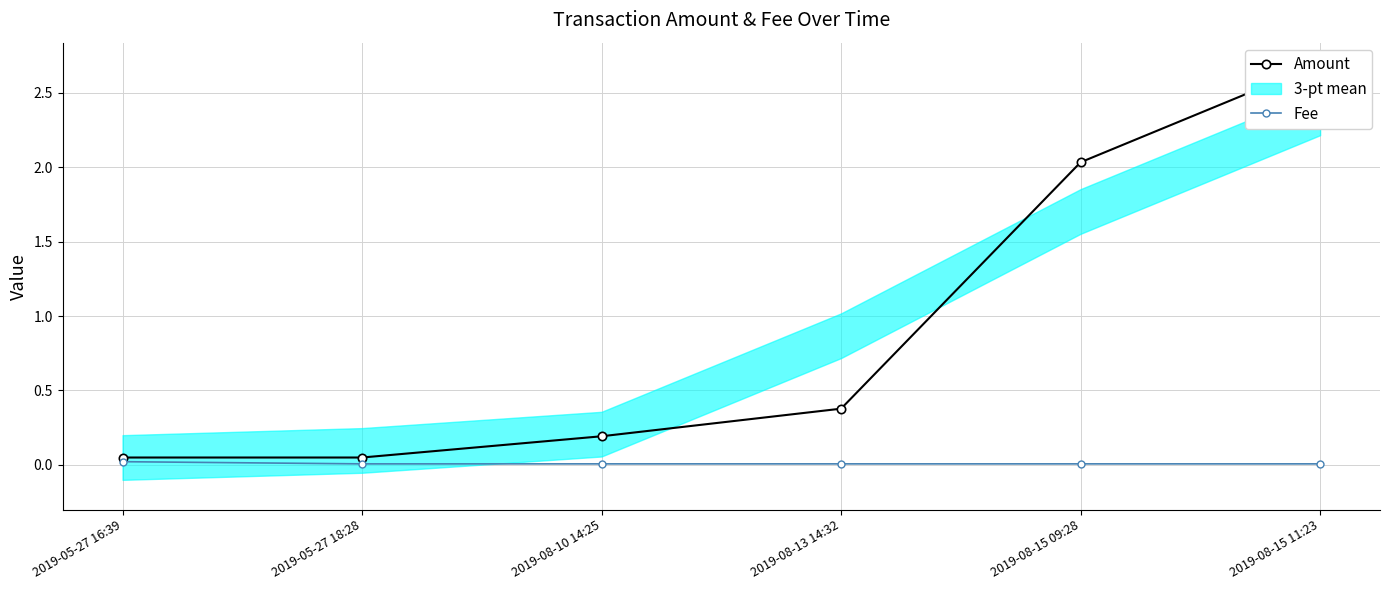

True or false: Amount and Fee cross at least once.

False